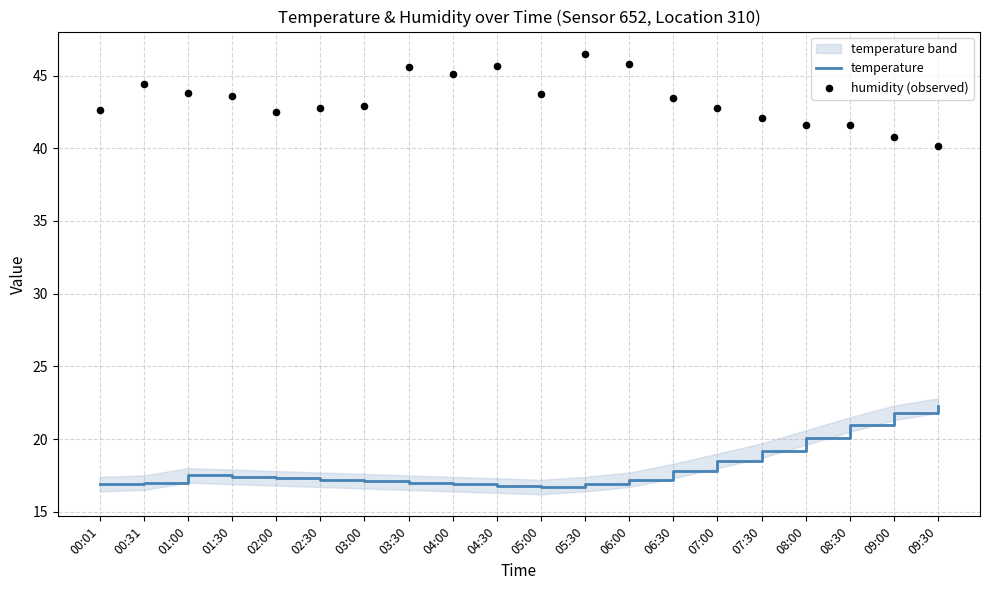

At which category is the sum across all series the highest?

05:30